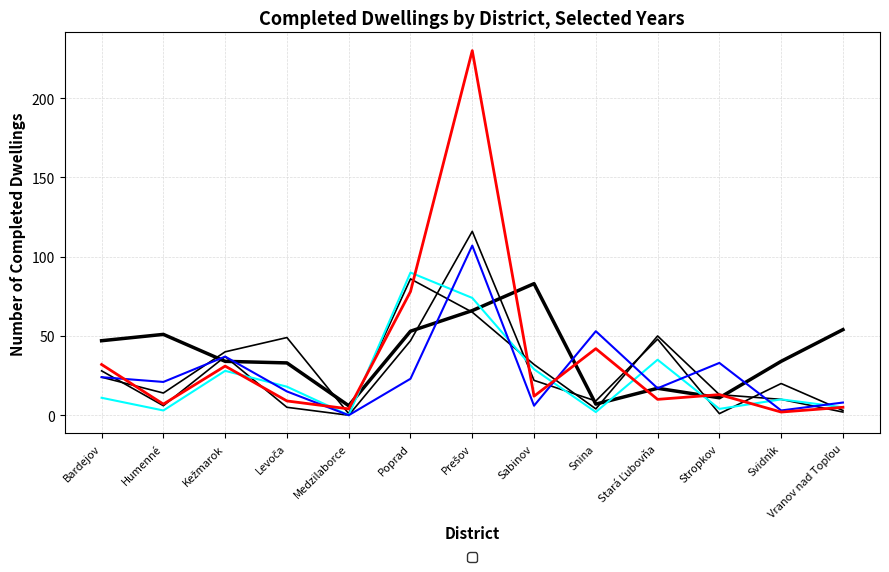

The value of _2012 at Vranov nad Topľou is 5. True or false?

True